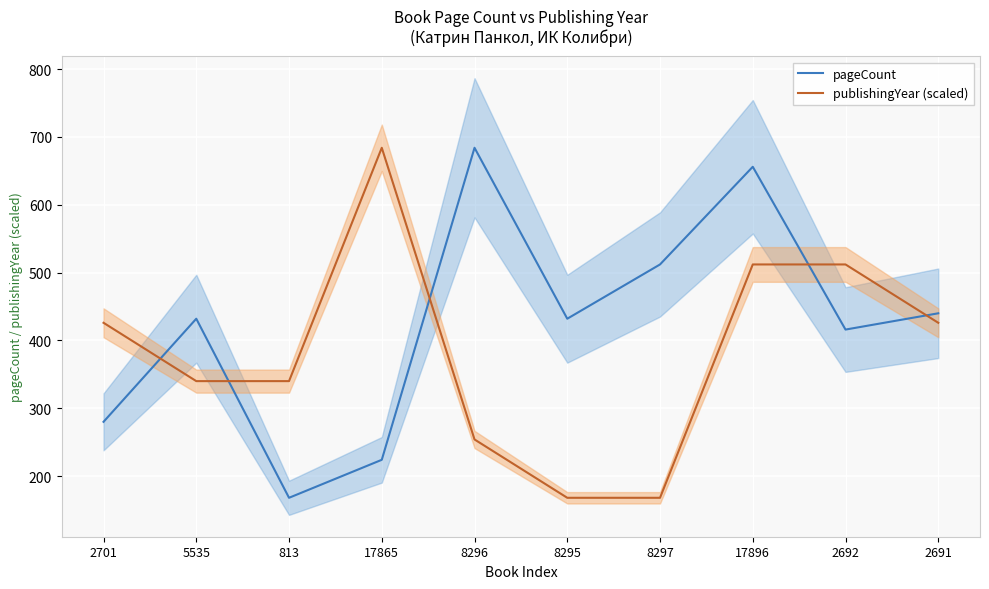

Reading left to right, extract all data points from this chart.

pageCount: 280	432	168	224	684	432	512	656	416	440
publishingYear (scaled): 426	340	340	684	254	168	168	512	512	426